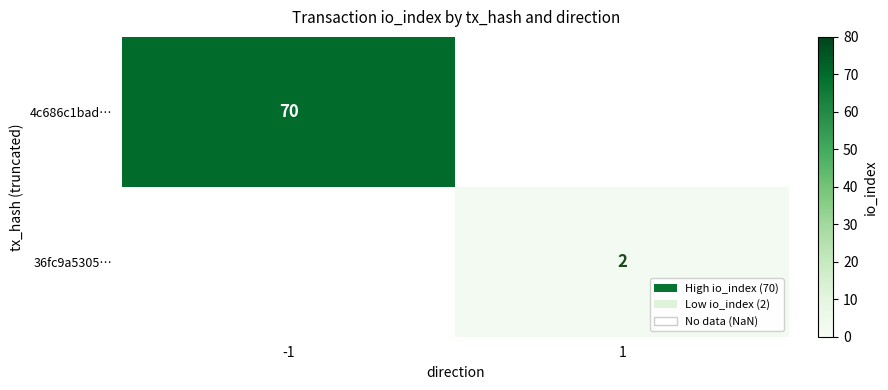

Is it true that 4c686c1bad… equals 70 at -1?

True